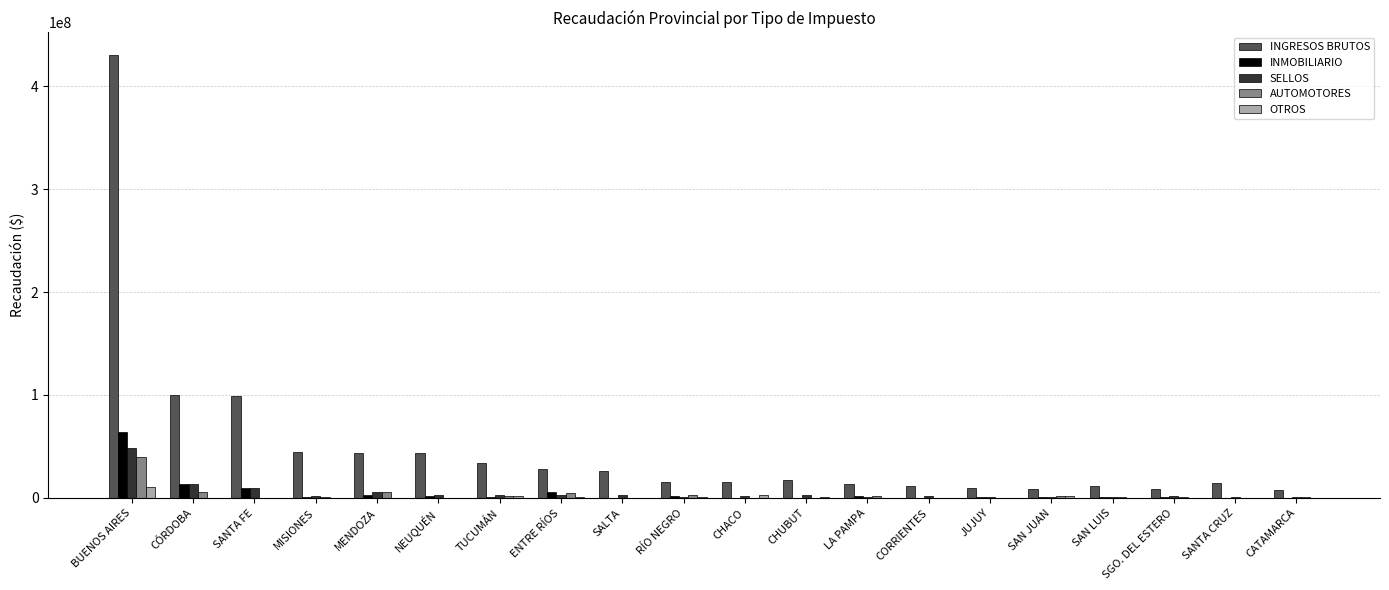

What is the maximum value shown in the chart?

430551331.2